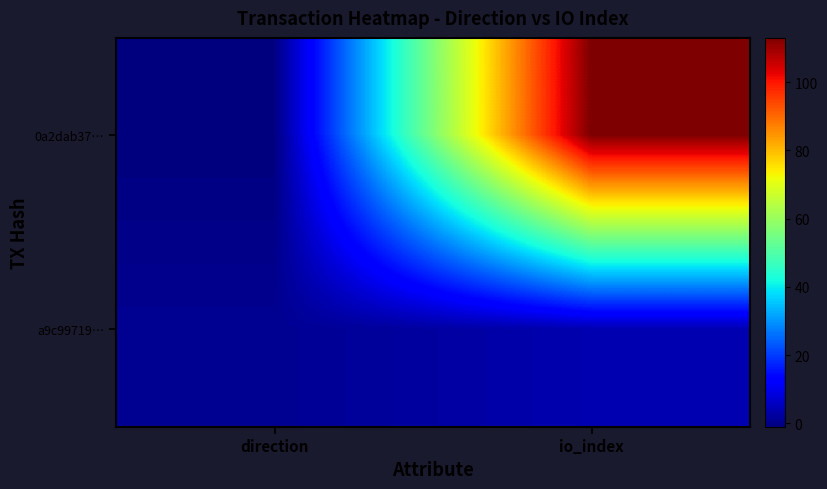

List the series in order of their overall mean, lowest first.

a9c99719…, 0a2dab37…